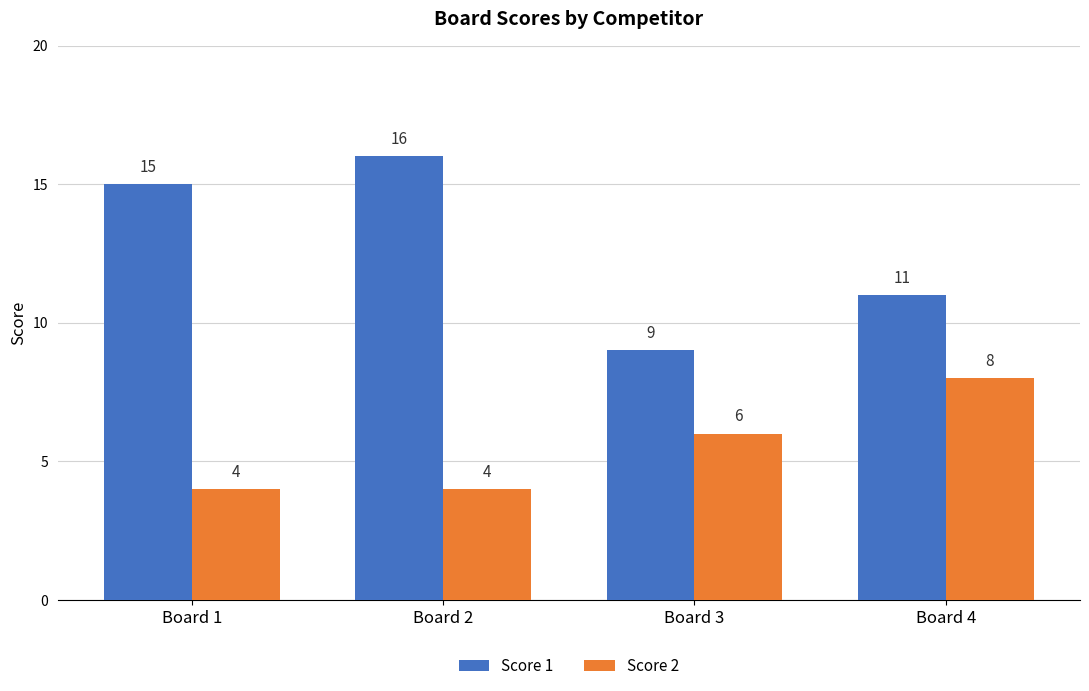

What is the difference between the maximum and minimum values in the Score 1 series?

7